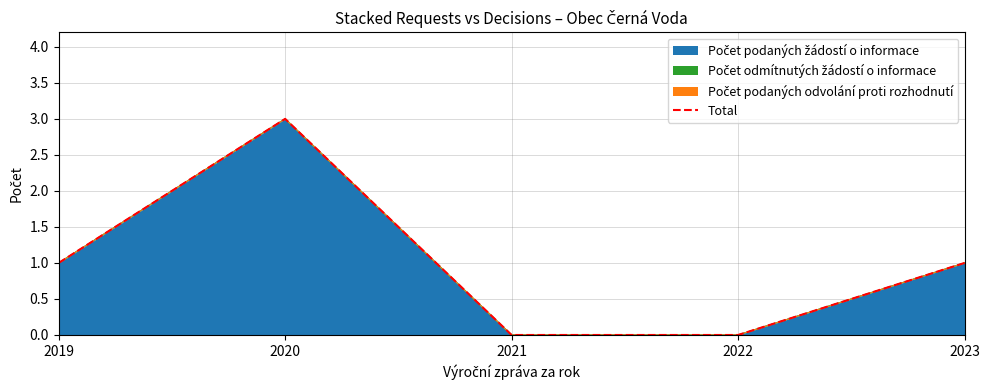

How many values are below 1?

2